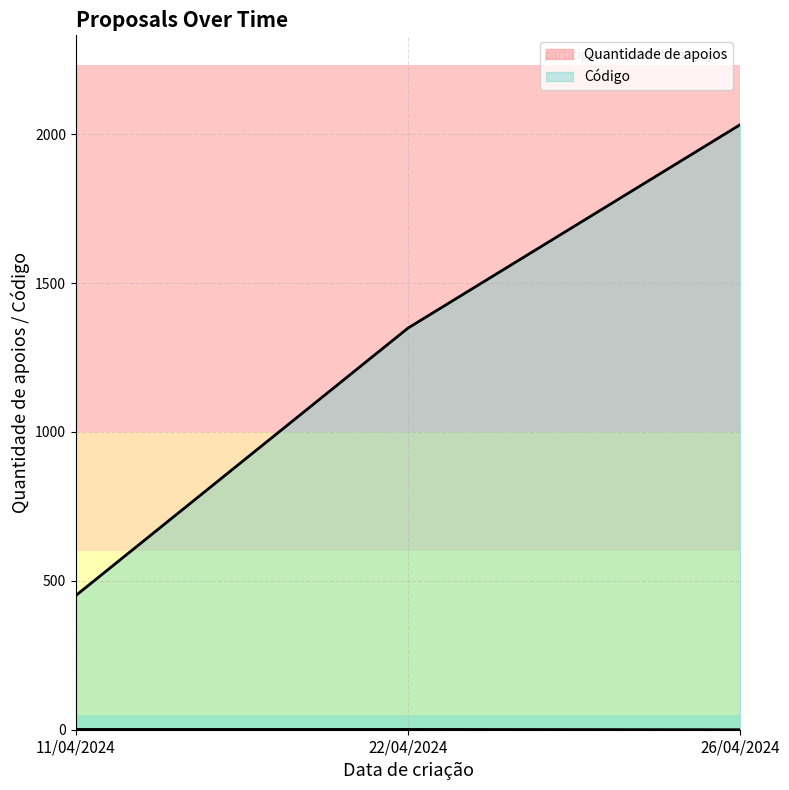

What is the ratio of the value at 11/04/2024 to the value at 22/04/2024?

1.0